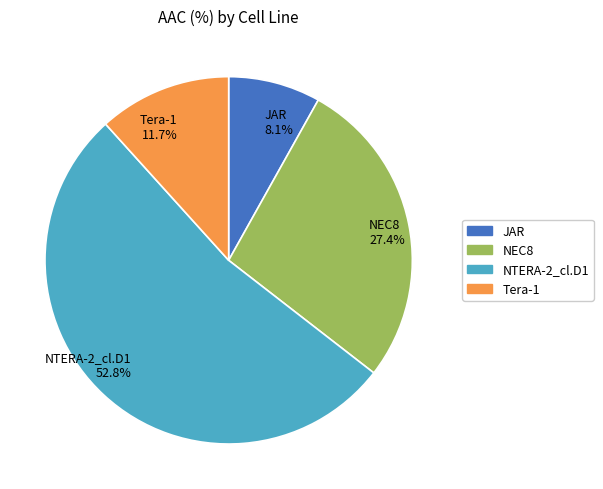

Which slice is the largest?

NTERA-2_cl.D1